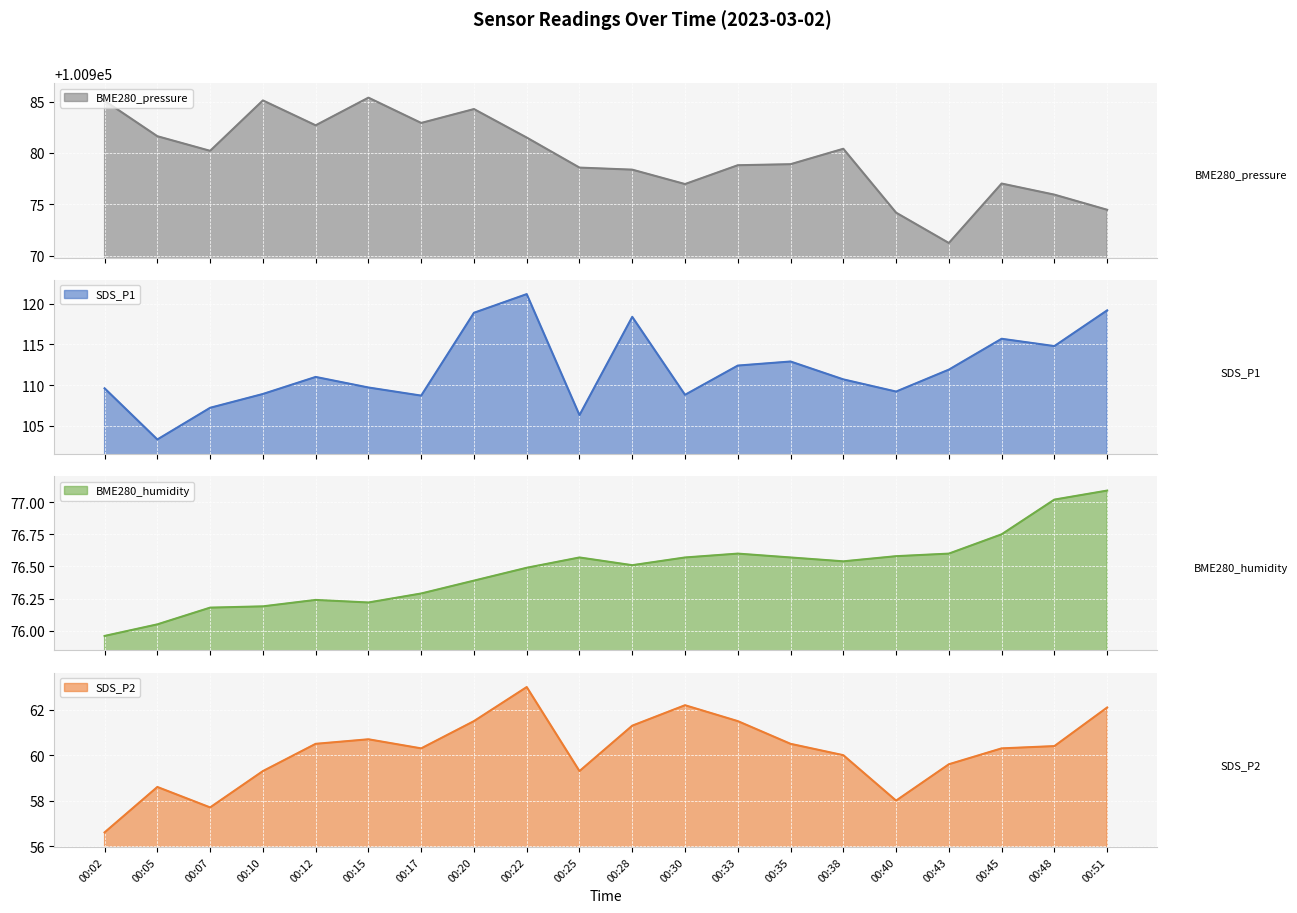

True or false: SDS_P1 and BME280_pressure cross at least once.

False